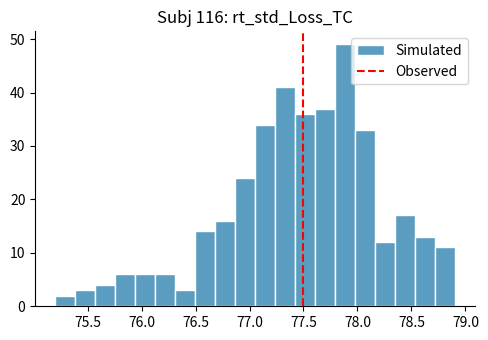

Read against the x-axis, roughly where is the centre of the tallest bar?

77.90